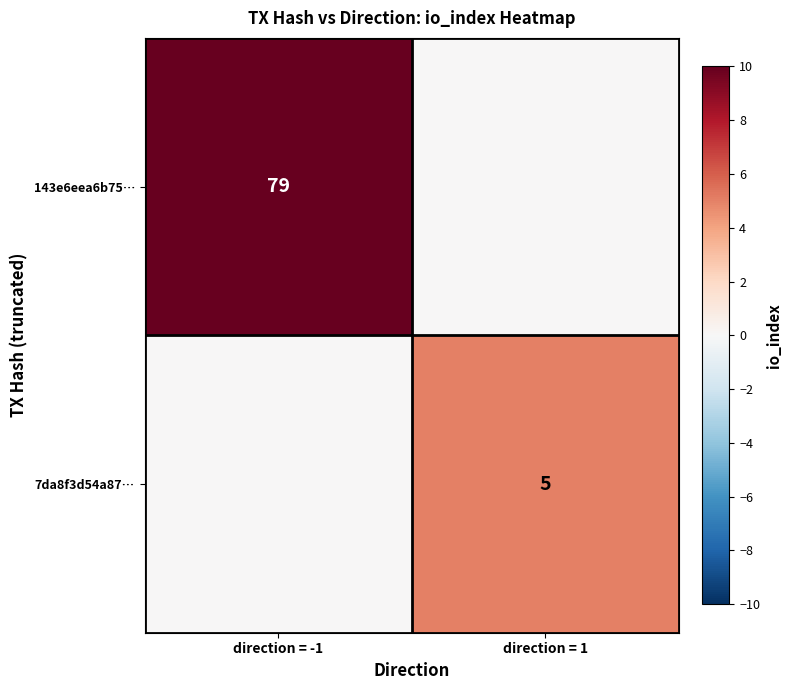

What is the total value across all series at direction = 1?

5